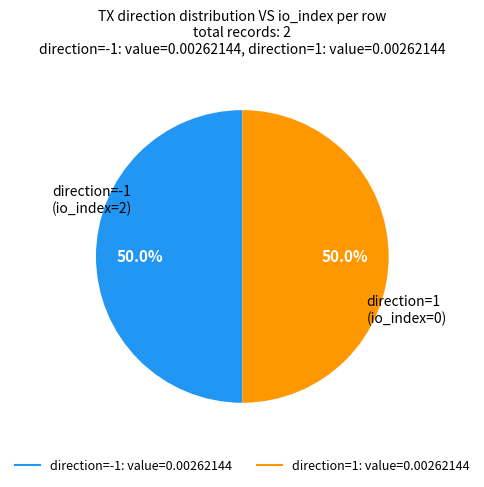

True or false: direction=-1 accounts for 99% of the total.

False